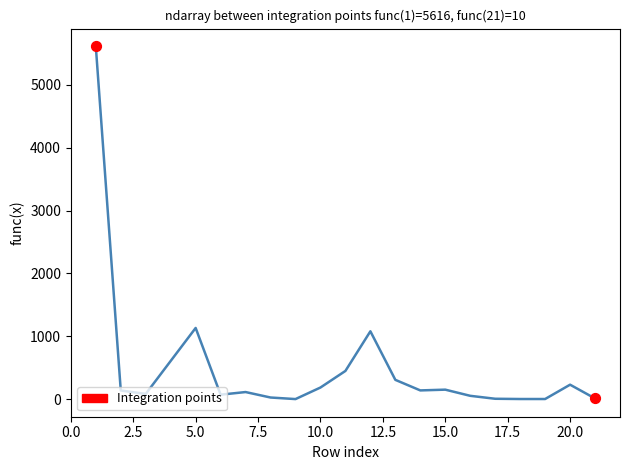

What is the difference between the maximum and minimum values?

5616